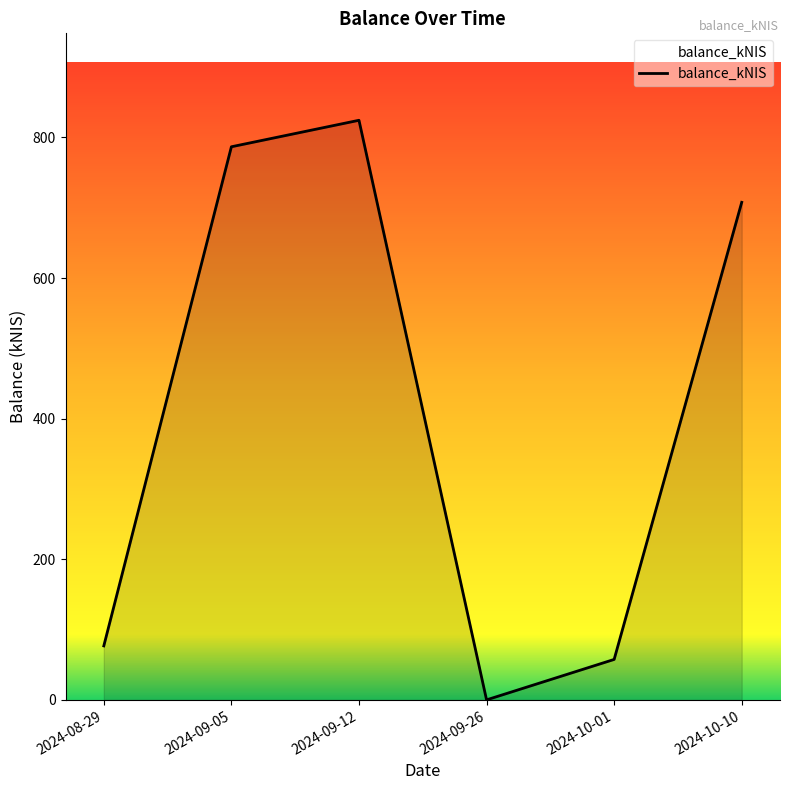

How many lines are shown in the chart?

1